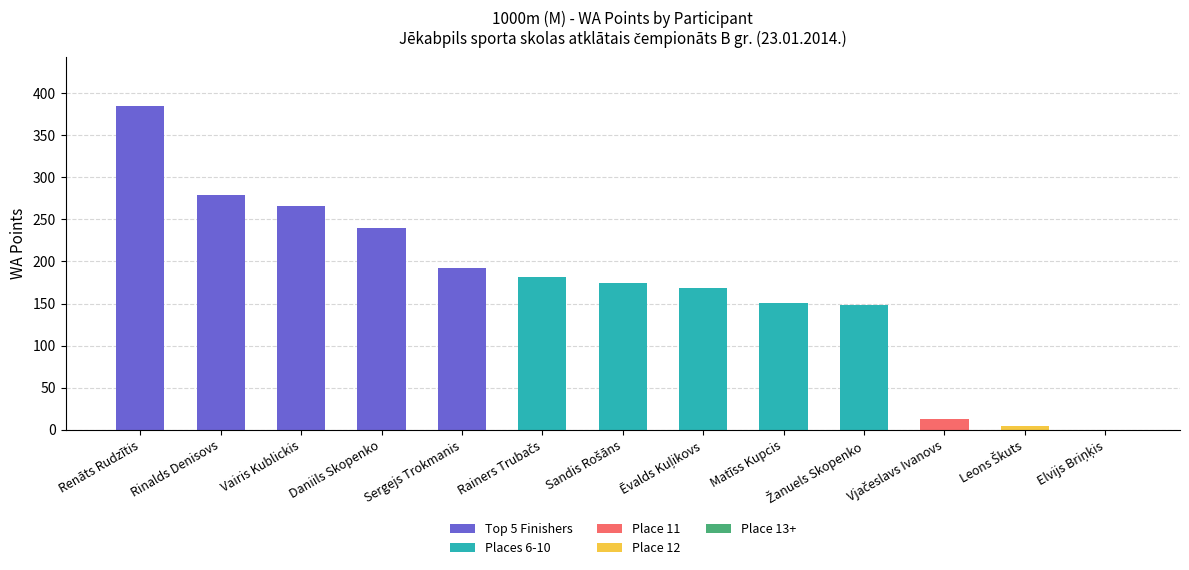

Are the bars grouped side by side (vs. stacked)?

No